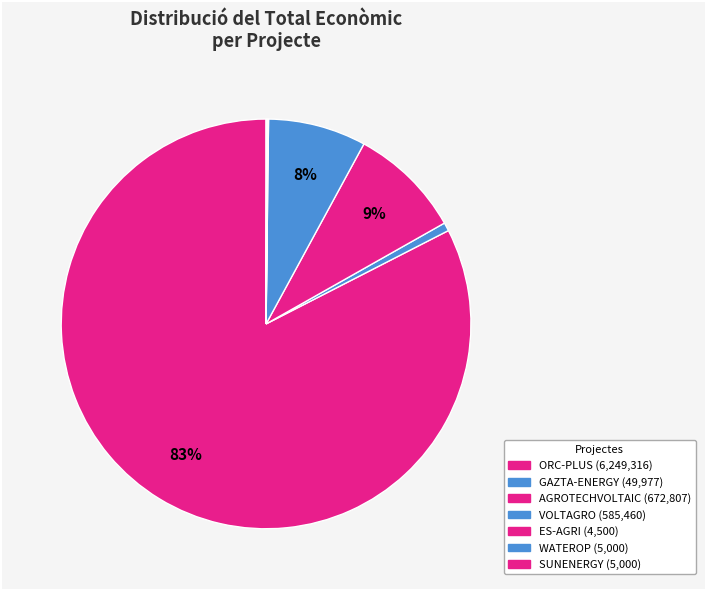

True or false: ORC-PLUS accounts for 75% of the total.

False